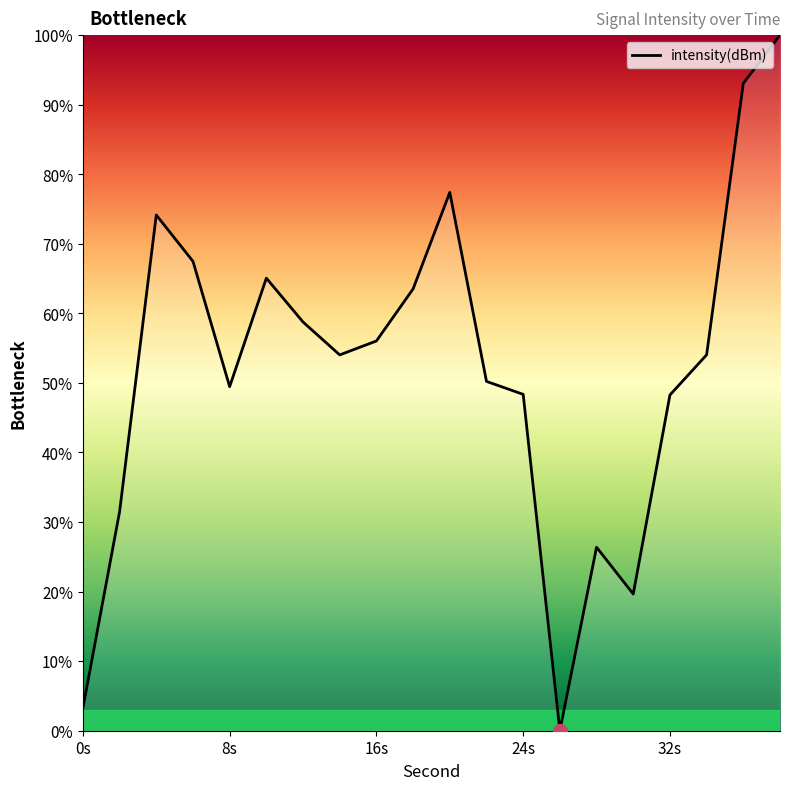

True or false: the data has more than 2 interior local peaks.

True